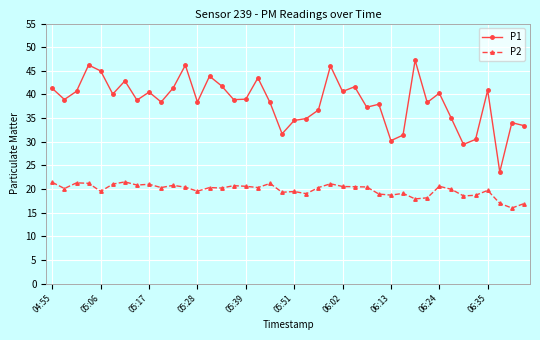

How many data points does each series have?

40